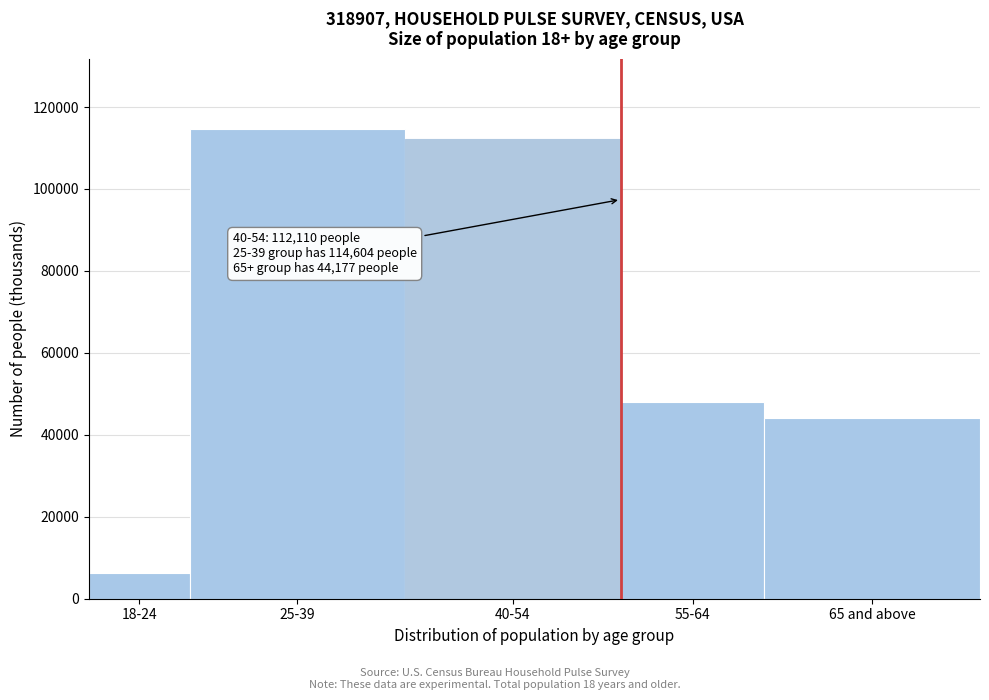

Reading left to right, extract all data points from this chart.

18-24=6358	25-39=114604	40-54=112110	55-64=48015	65 and above=44177